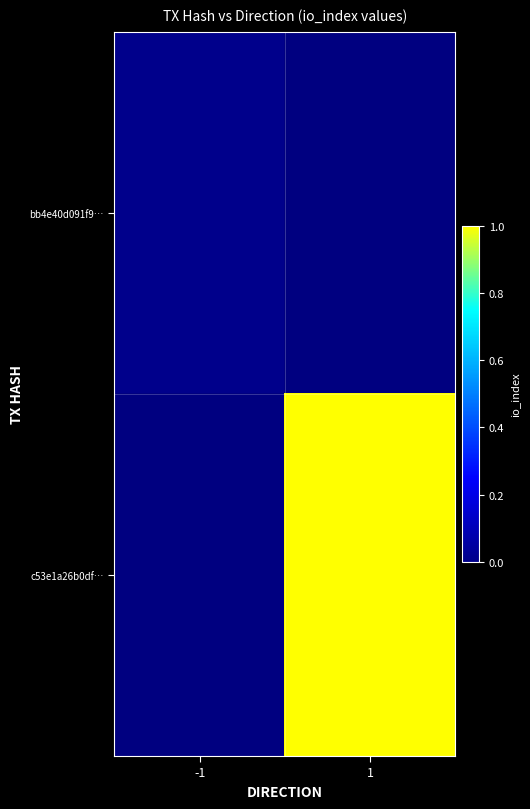

Between -1 and 1, which is larger?

1